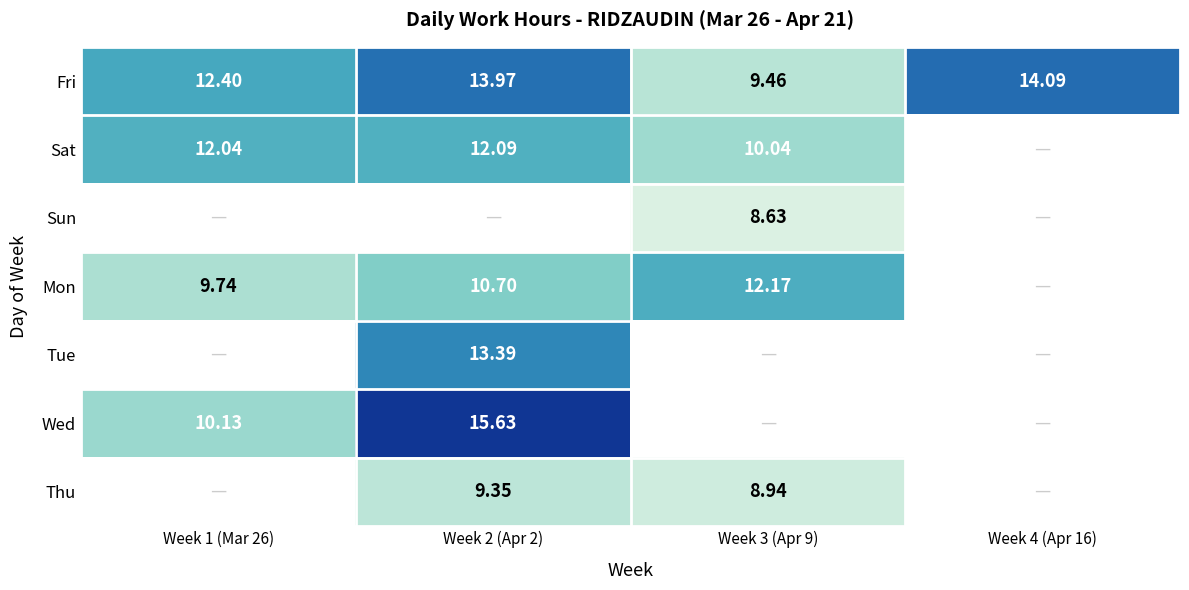

Which has a higher value, Week 2 (Apr 2) or Week 3 (Apr 9)?

Week 2 (Apr 2)